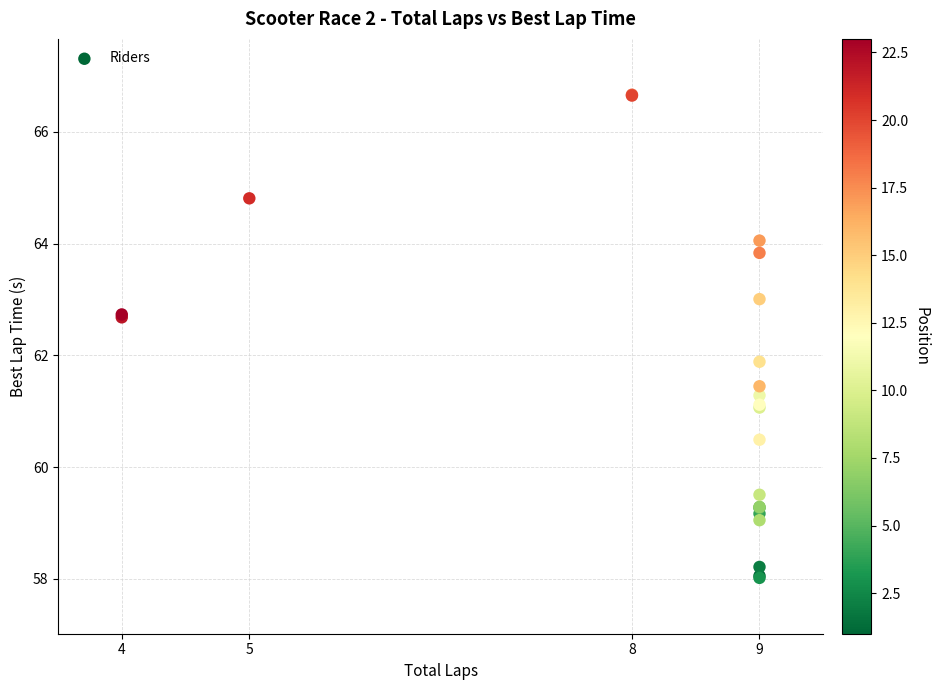

What Y value in the scatter plot is closest to 62?

61.9